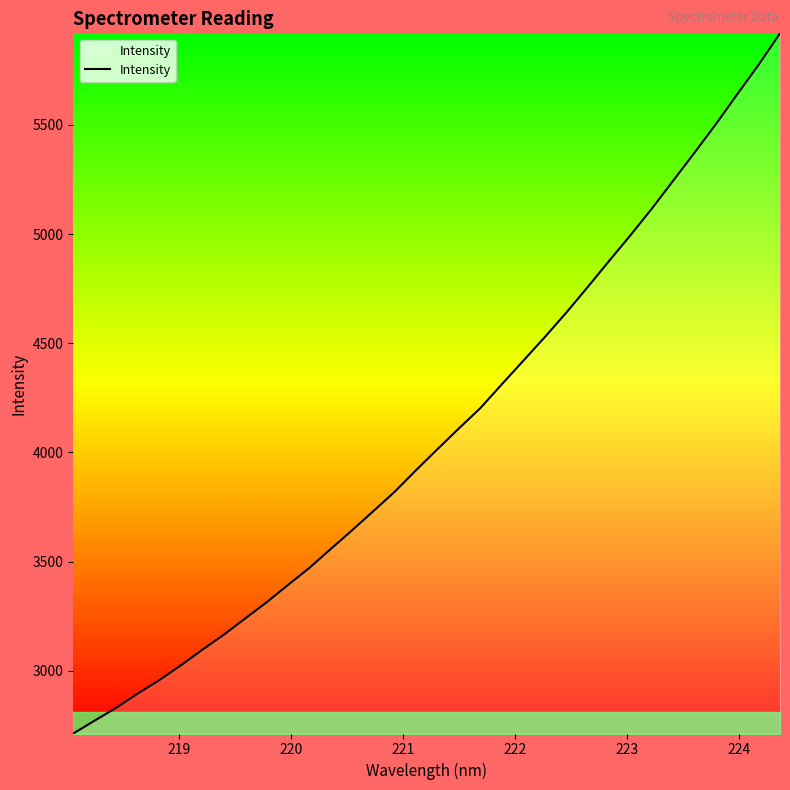

Count the number of data series in this chart.

1